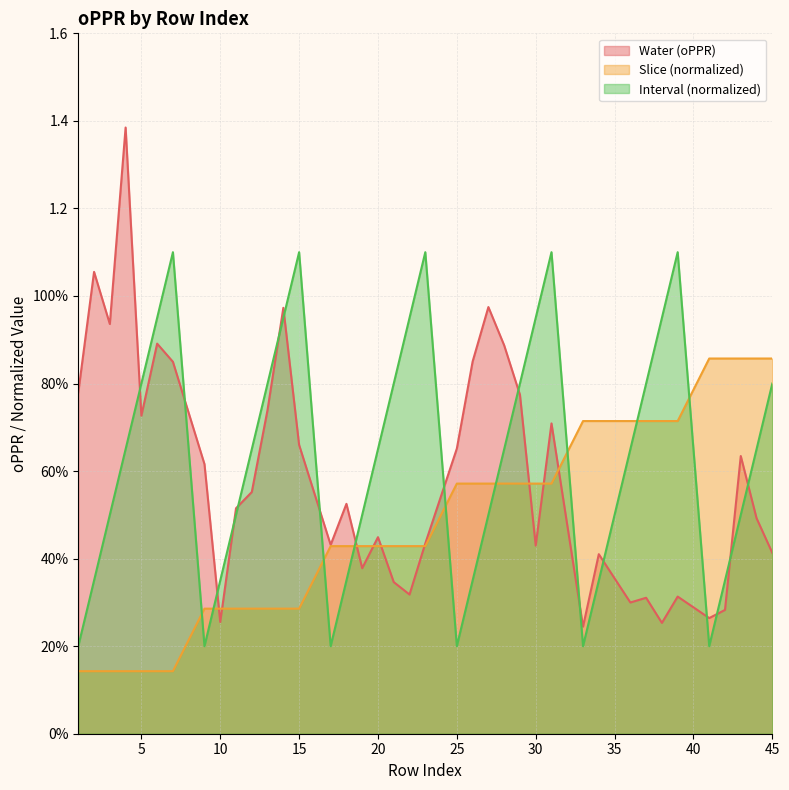

Which has a higher value, 6 or 2?

2